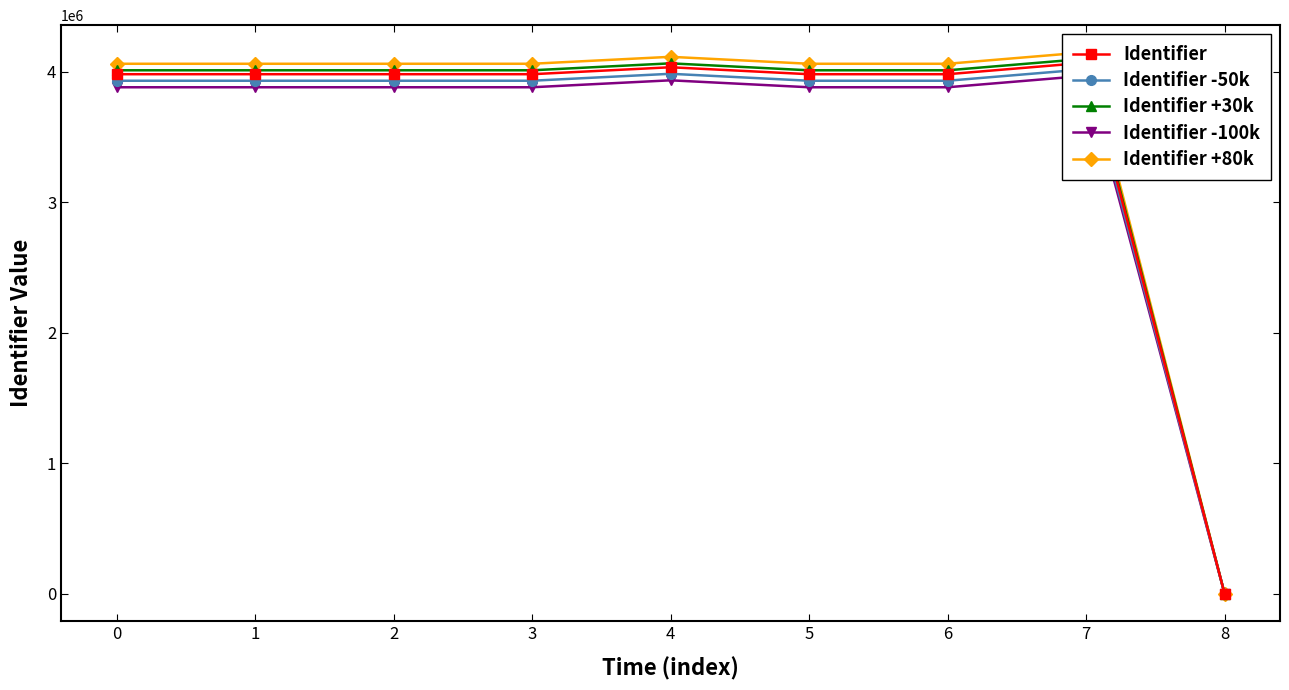

What is the difference between the maximum and minimum values in the Identifier -100k series?

3968497